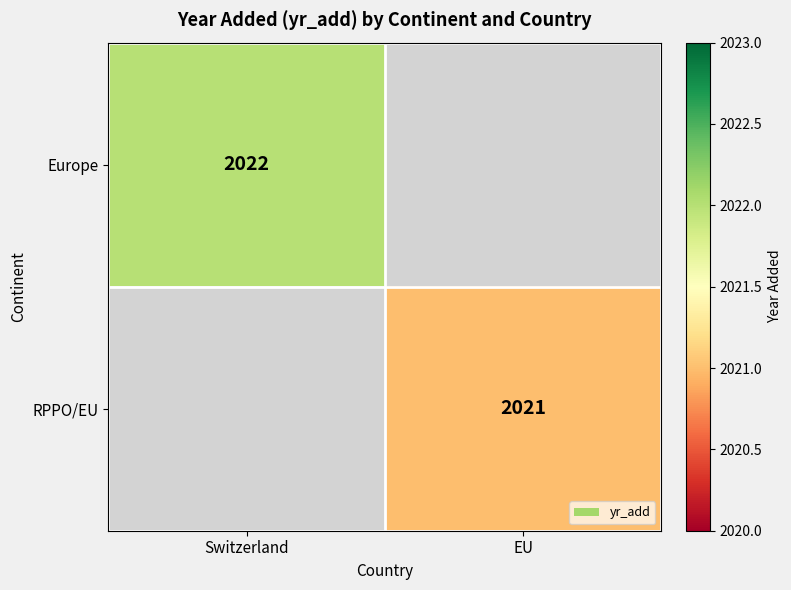

The value of RPPO/EU at EU is 2943.3. True or false?

False